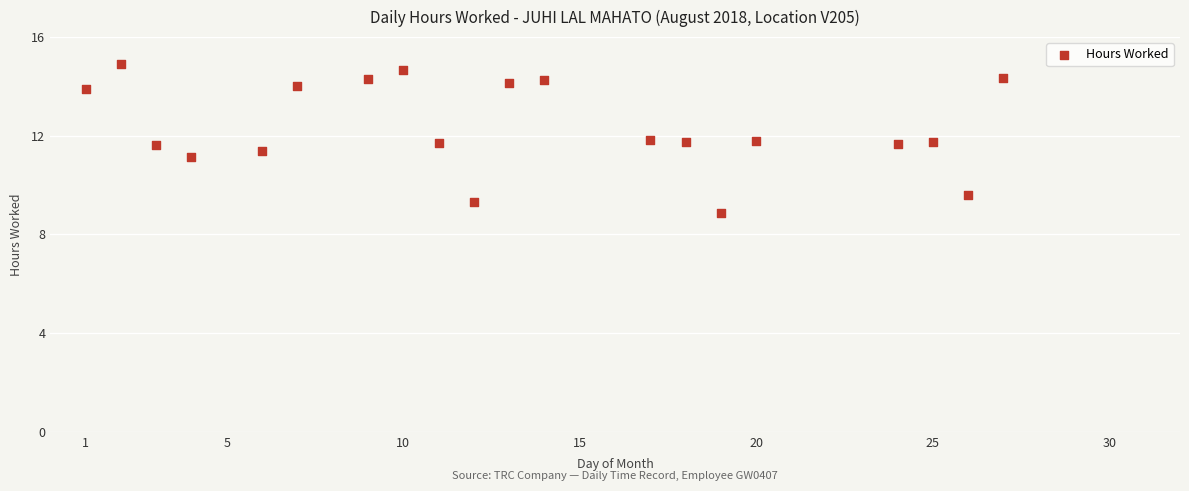

What is the range of Y values (max minus min)?

6.0